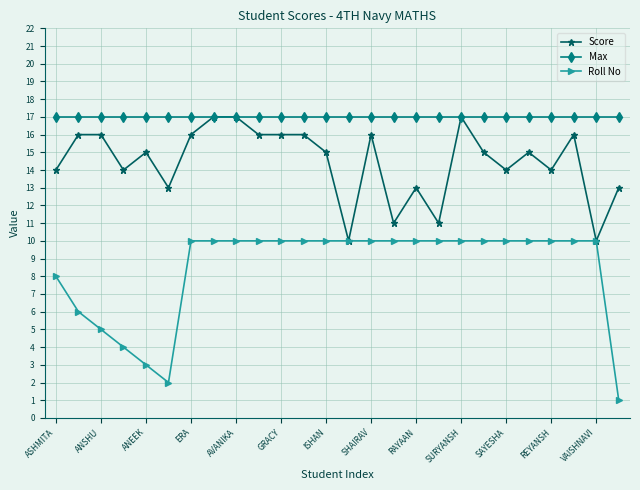

What is the average value of the Score series?

14